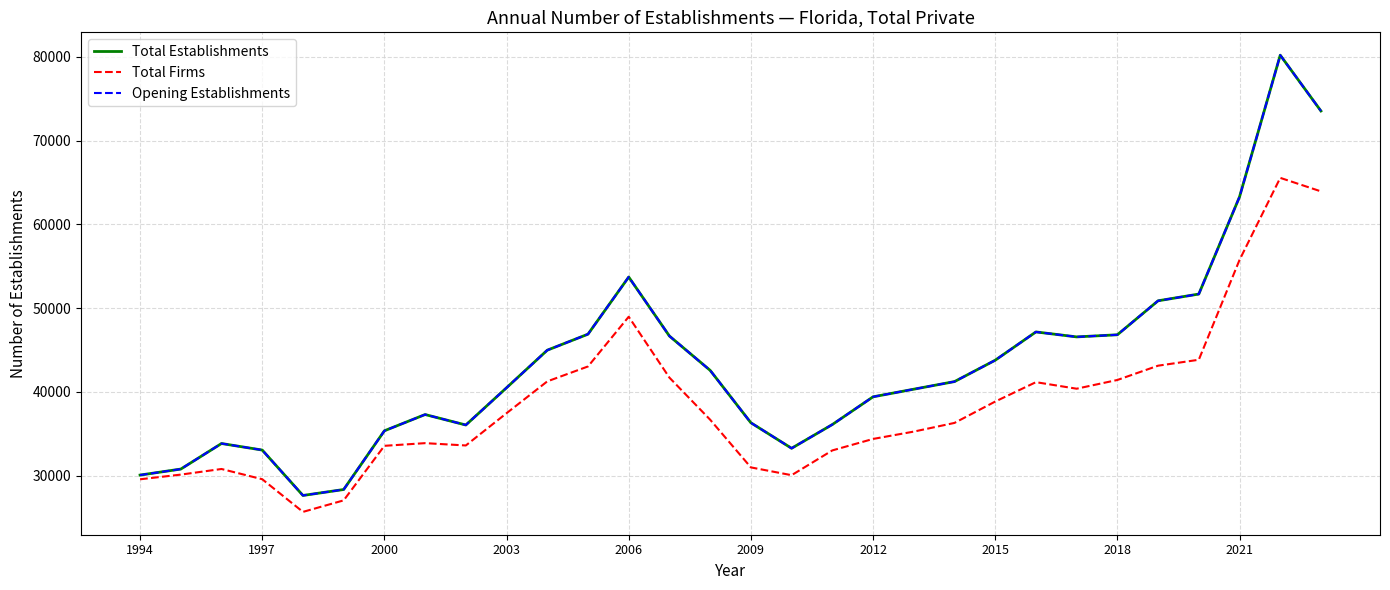

Does the chart have visible grid lines?

Yes